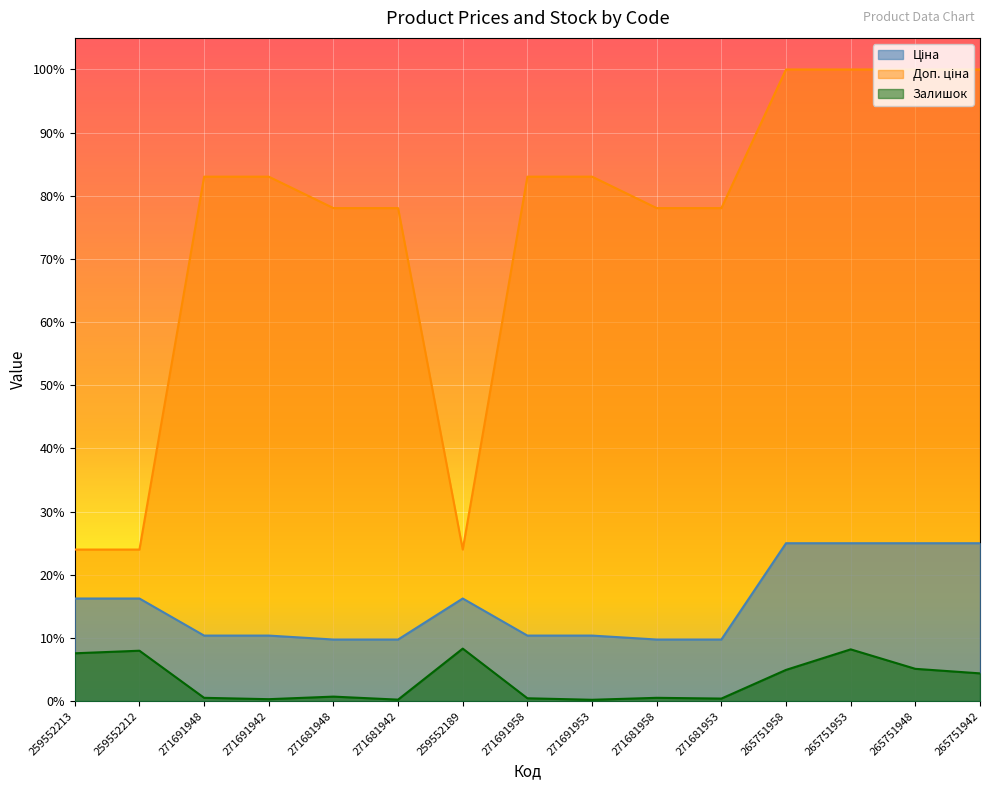

Count the number of data series in this chart.

3